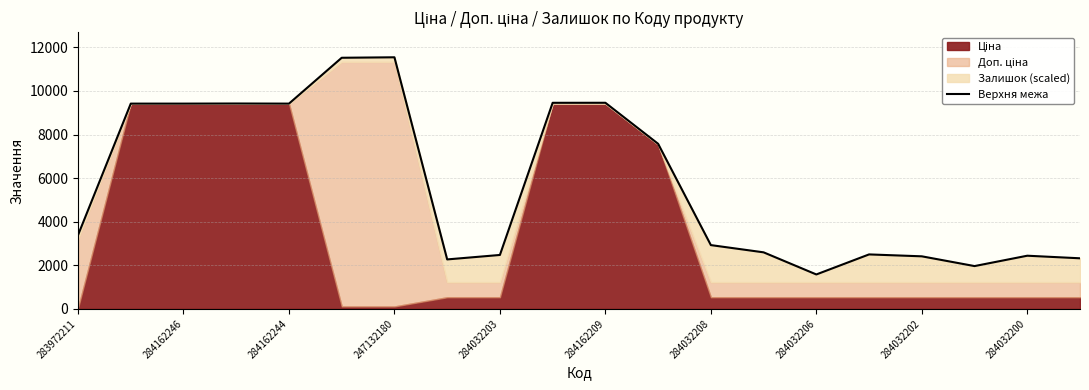

At which label does the data first exceed 3384?

283972211